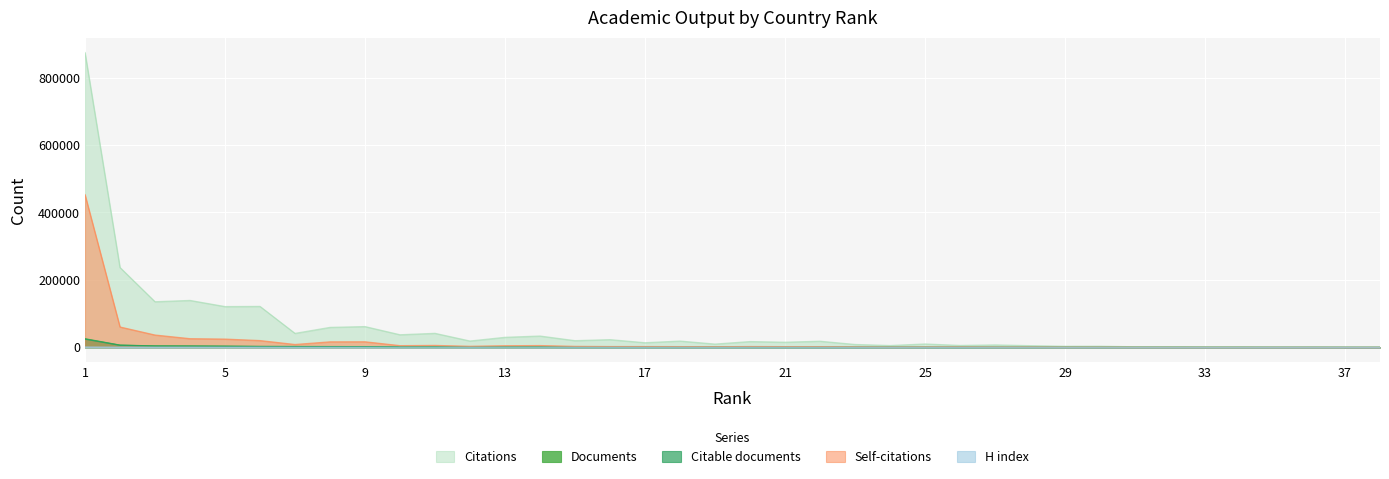

True or false: H index has a value of 137 at 19.

True